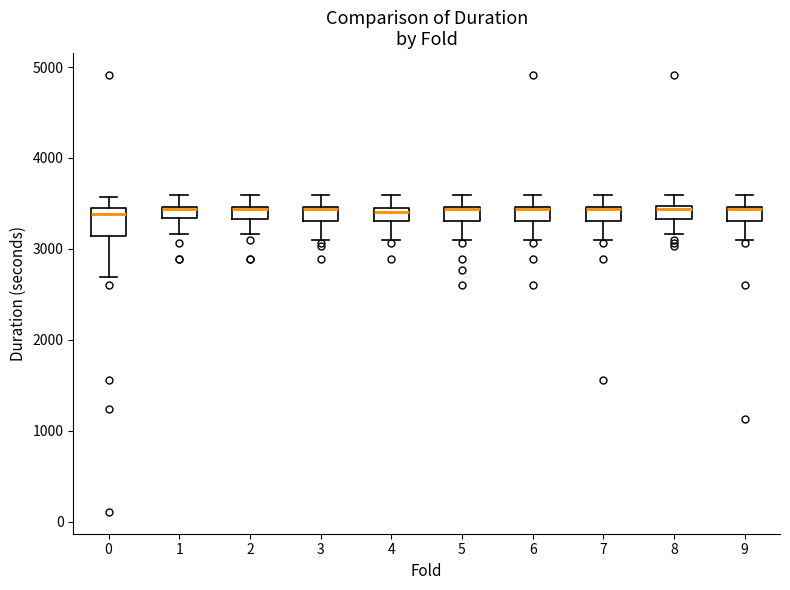

Comparing the boxes themselves (not the whiskers), which one is the tallest?

0